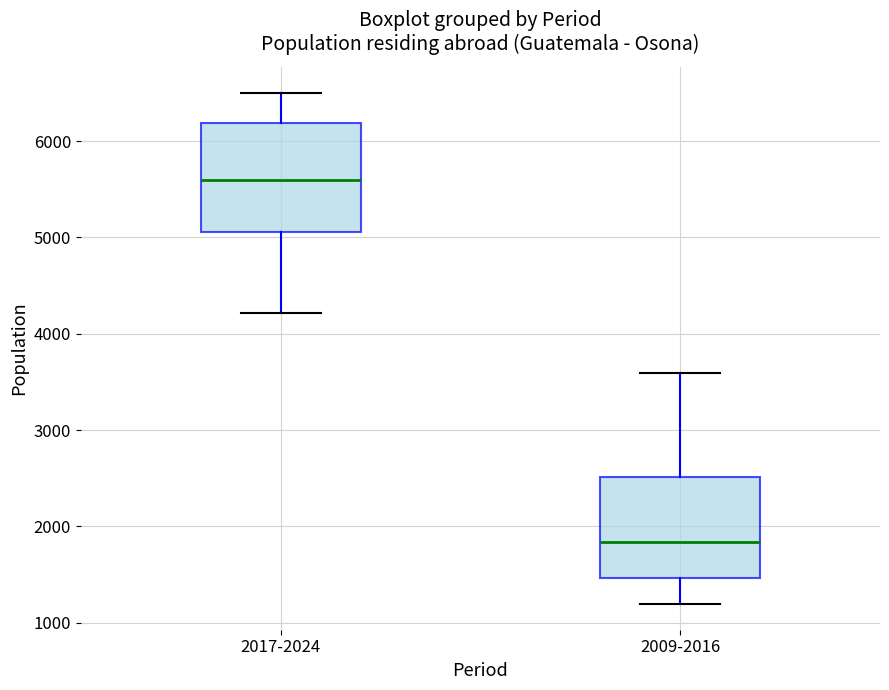

Which box's median line is the lowest?

2009-2016